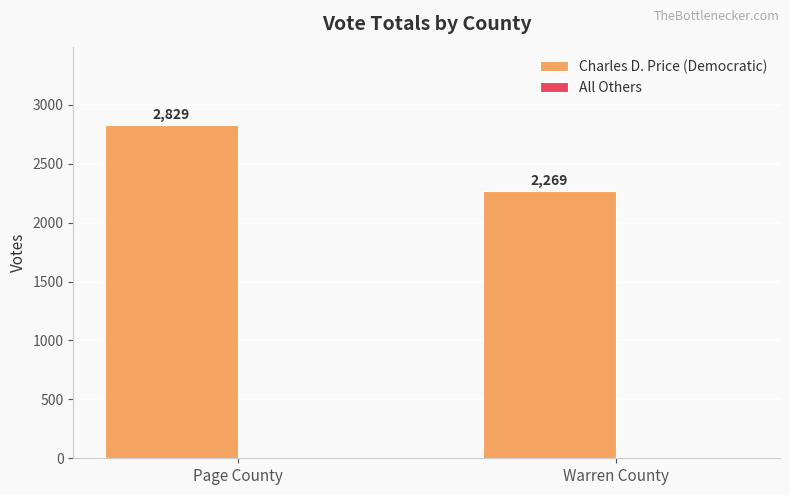

Rank the categories by value from lowest to highest.

Warren County, Page County